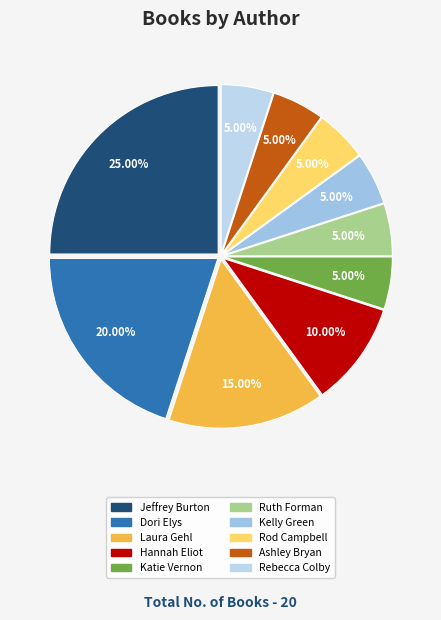

Count the number of slices in the pie.

10